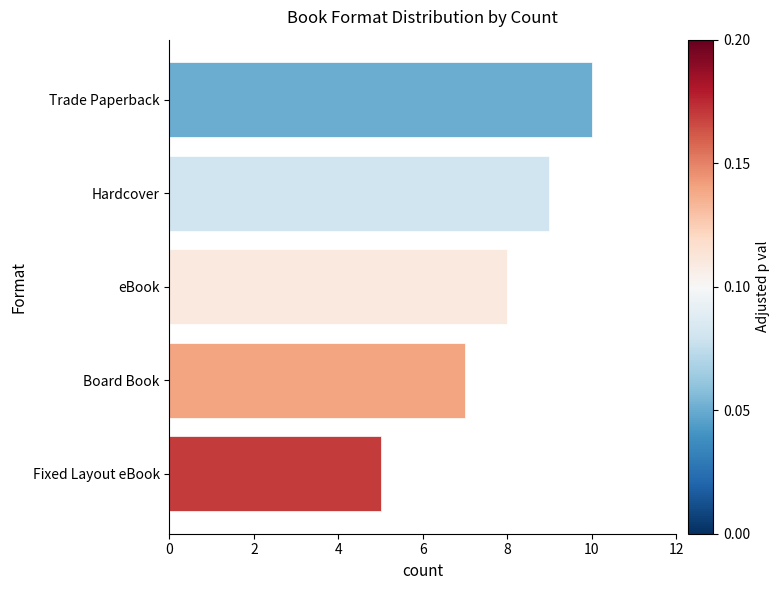

True or false: the data shows 16 at Hardcover.

False